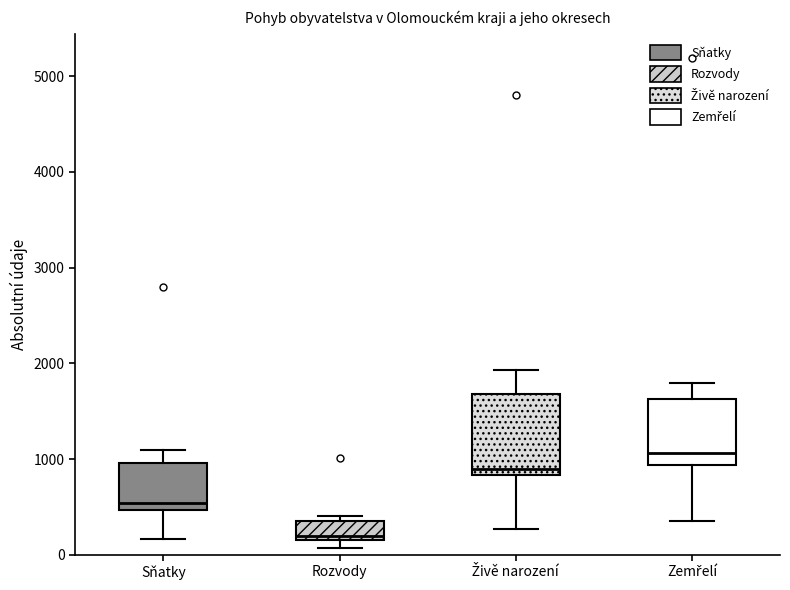

Where does the upper whisker of the box for Sňatky end on the y-axis? The values are not printed on the chart, so give them approximately, as read against the axis.

1100